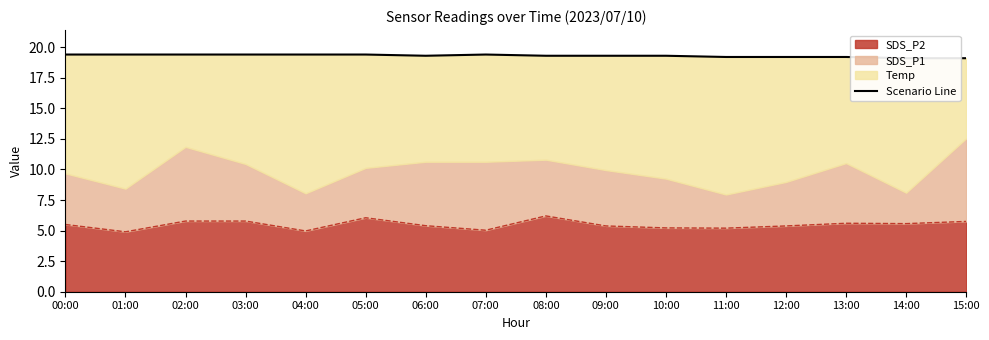

What is the label of the 3rd point from the left?

02:00